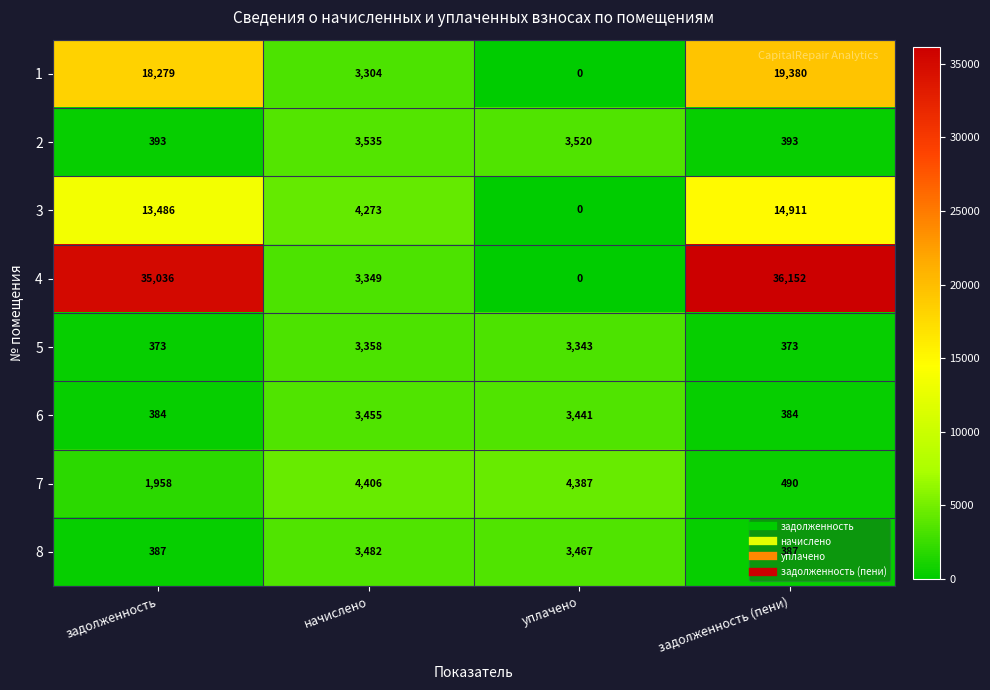

What is the difference between the highest and lowest values at задолженность (пени)?

35779